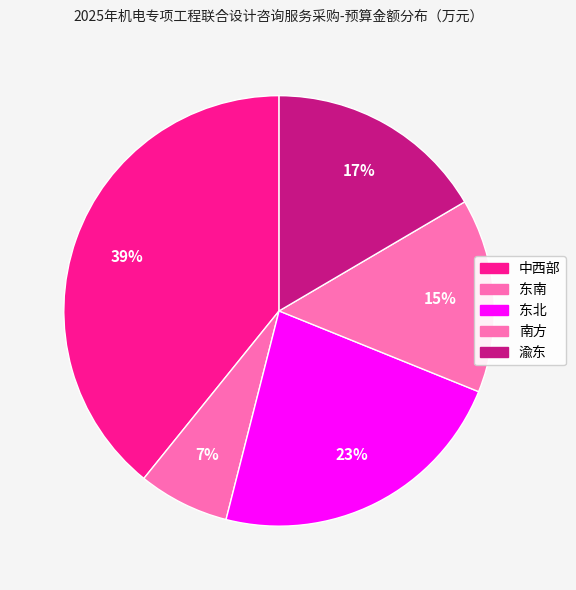

Count the number of slices in the pie.

5